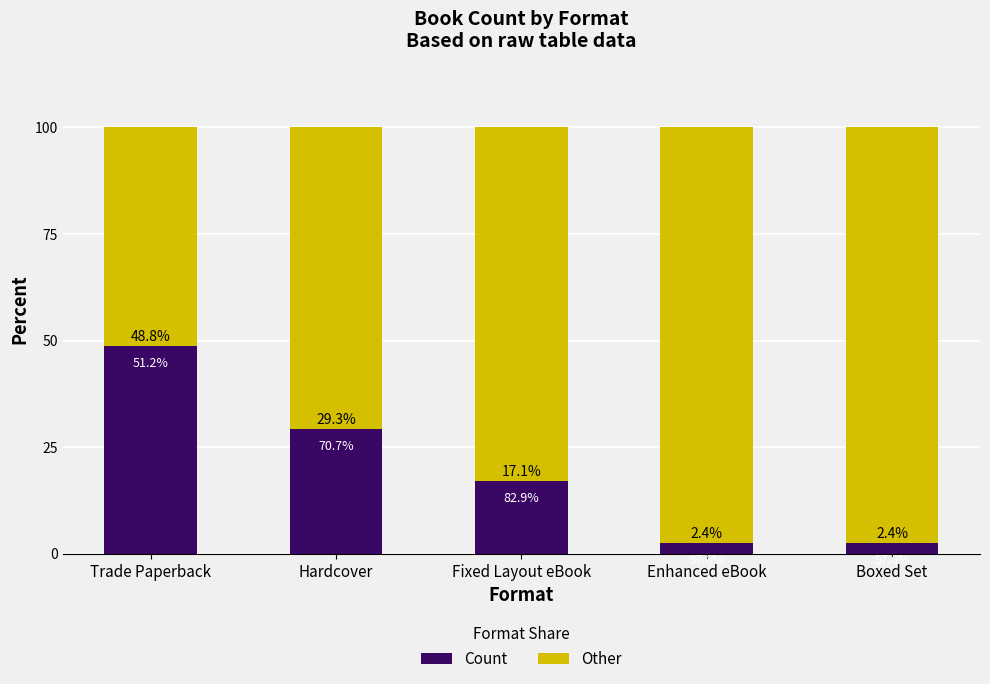

What is the average value of the Count series?

20.0